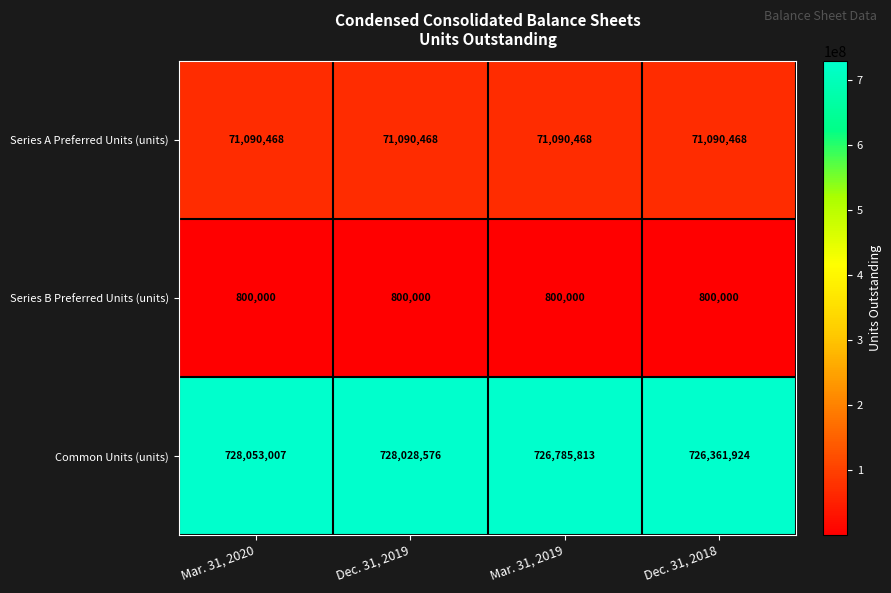

Which series changed the most between Dec. 31, 2019 and Mar. 31, 2019?

Common Units (units)